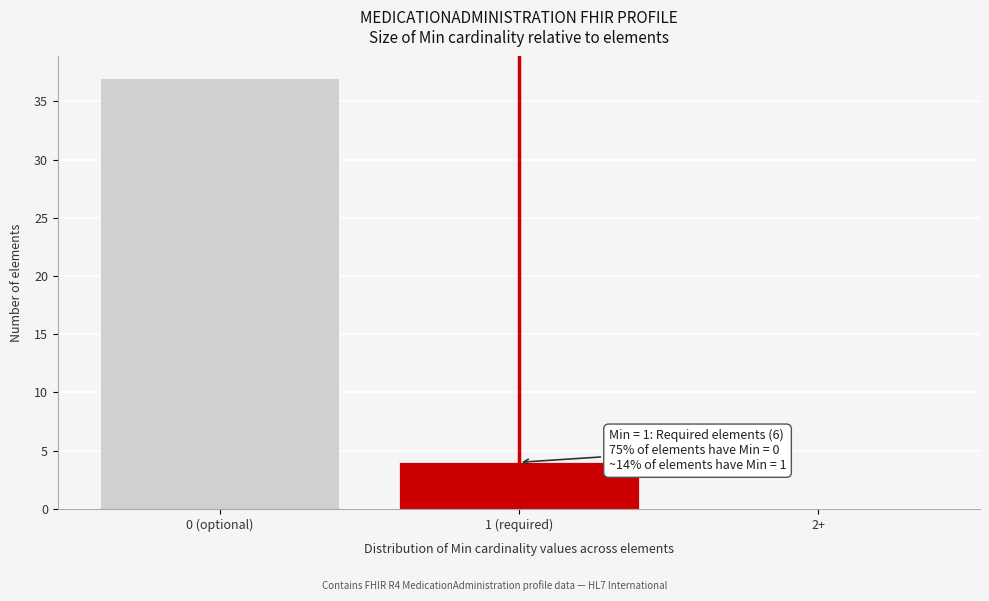

Reading left to right, what are all the values shown in this chart?

0 (optional)=37	1 (required)=4	2+=0